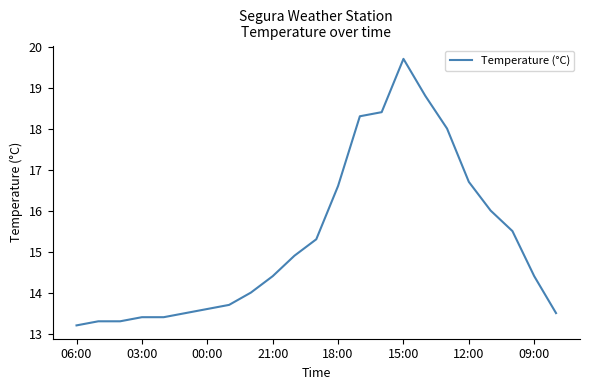

What is the difference between the maximum and minimum values?

6.5